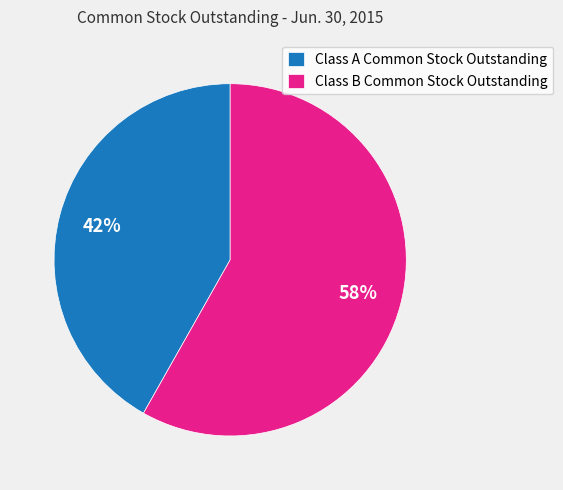

Do Class A Common Stock Outstanding and Class B Common Stock Outstanding together represent more than half of the pie?

Yes